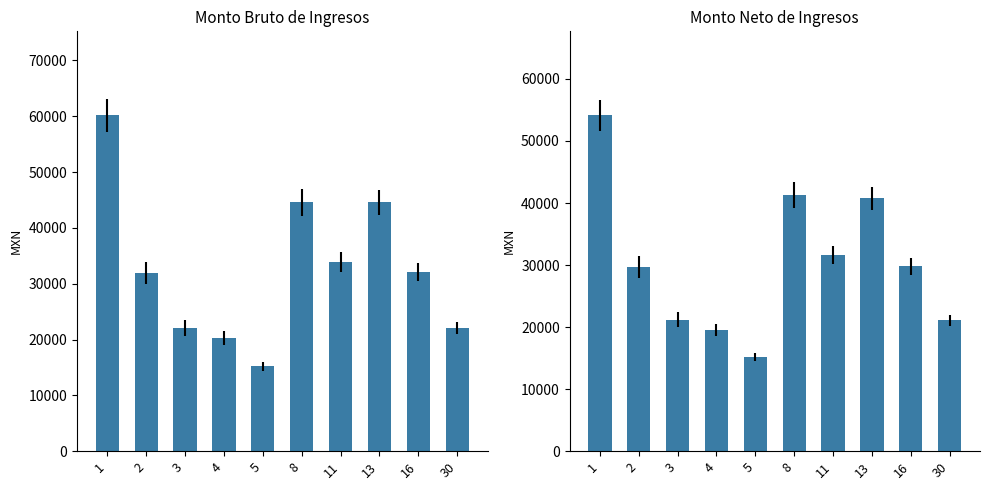

Count the number of categories in the chart.

10